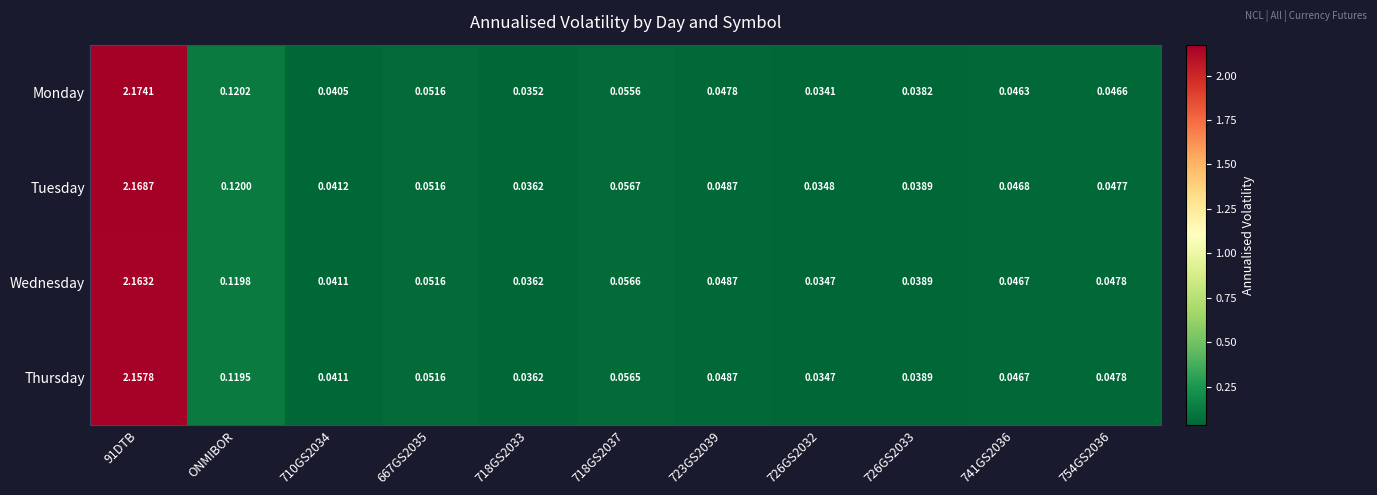

Which series has the largest range (max minus min)?

Monday